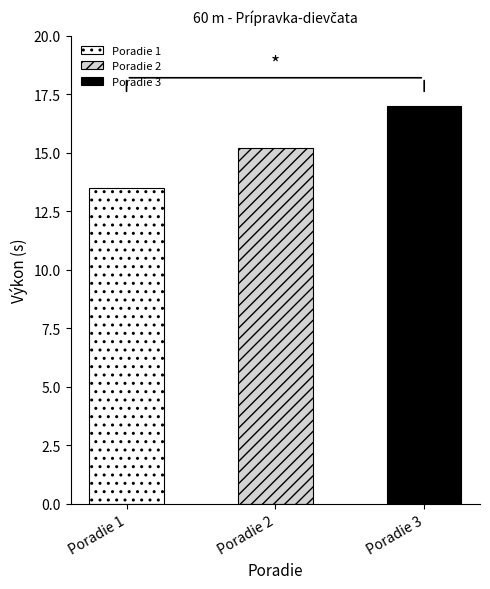

The chart shows a value of 28.2 at 3. True or false?

False